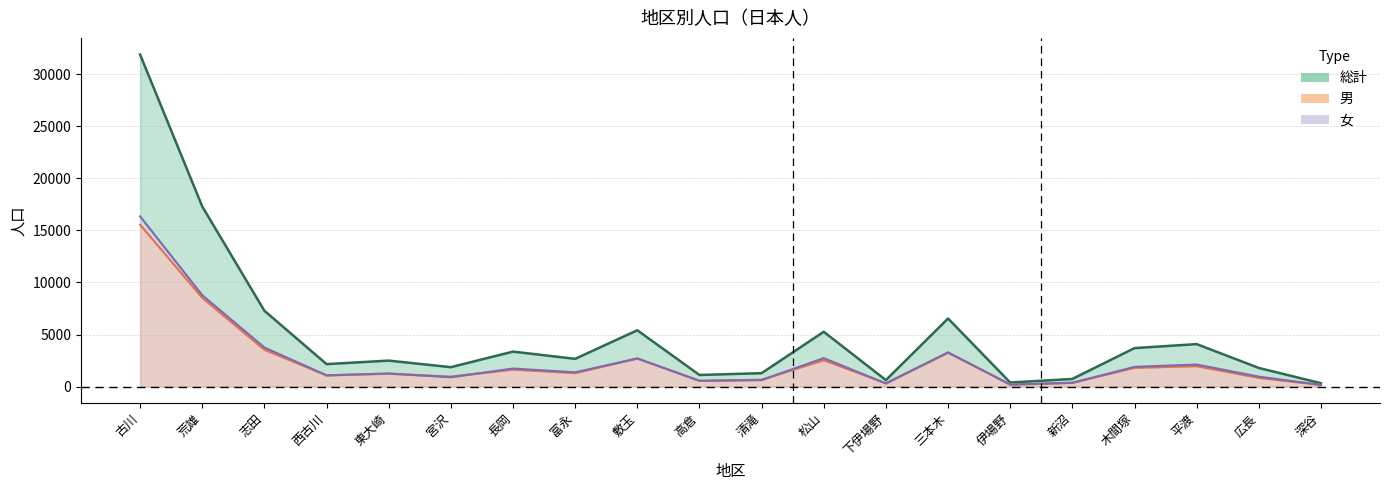

At how many categories does at least one series exceed 9102?

2